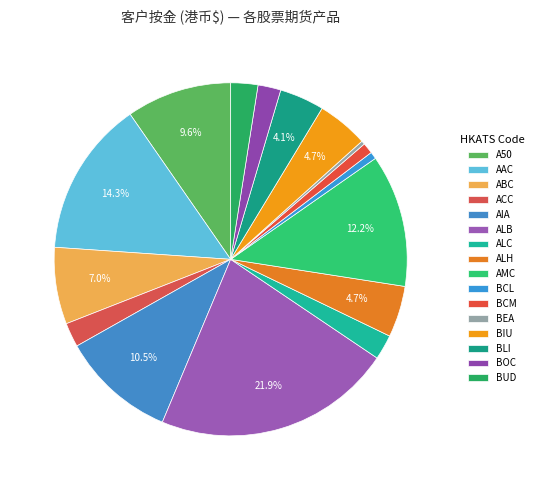

How many slices are in this pie chart?

16